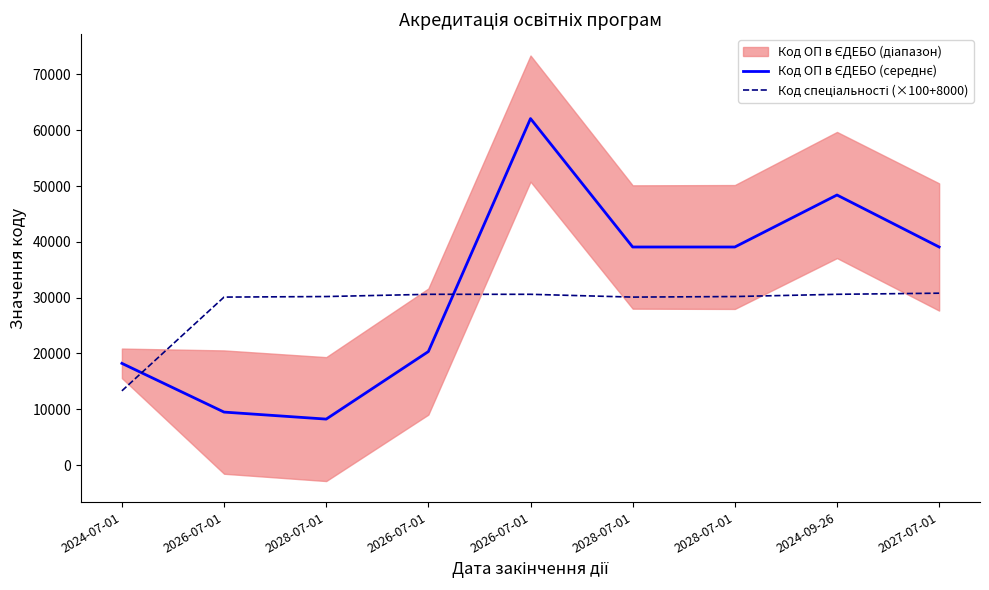

What is the total value across all series at 2026-07-01?

39596